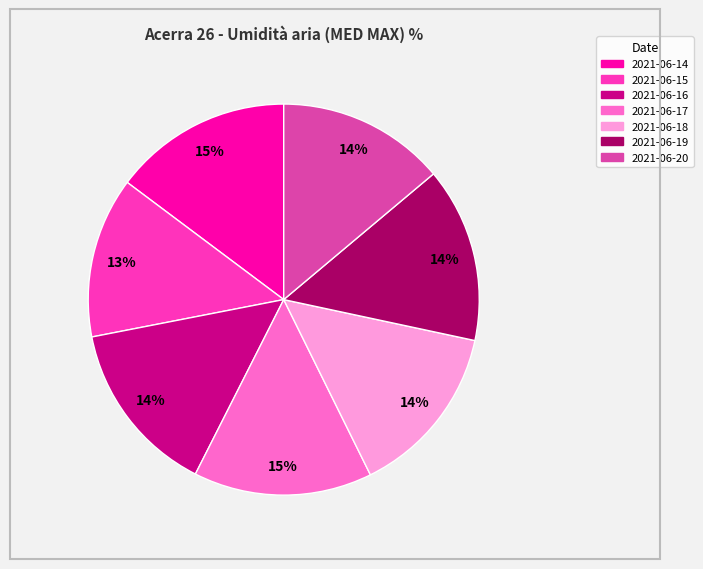

True or false: 2021-06-19 accounts for 7% of the total.

False